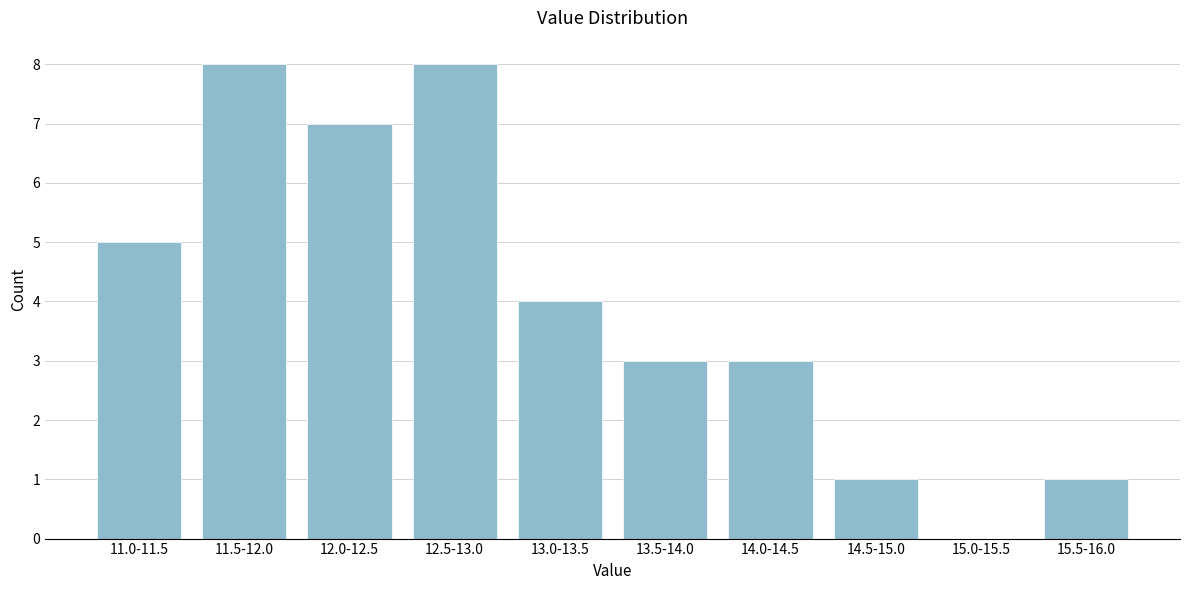

Reading left to right, what are all the values shown in this chart?

11.0-11.5=5	11.5-12.0=8	12.0-12.5=7	12.5-13.0=8	13.0-13.5=4	13.5-14.0=3	14.0-14.5=3	14.5-15.0=1	15.0-15.5=0	15.5-16.0=1